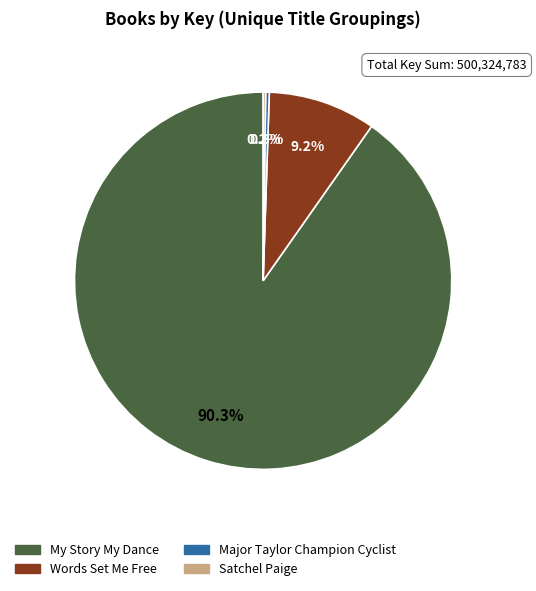

Which category has the biggest portion of the pie?

My Story My Dance